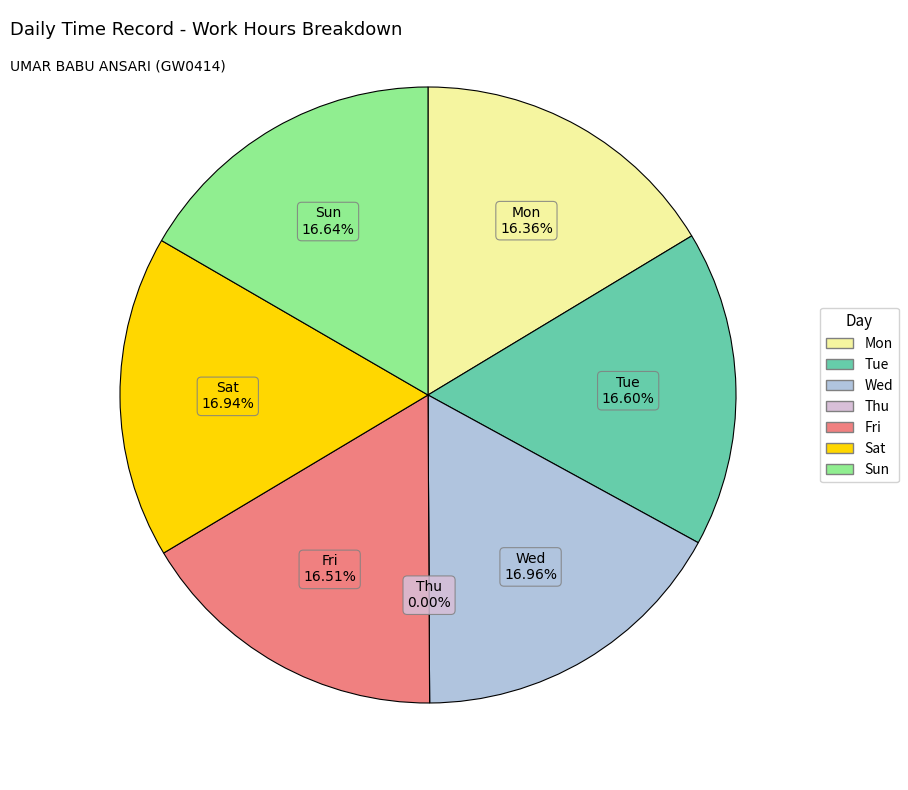

What is the change in value from Tue to Thu?

-8.9